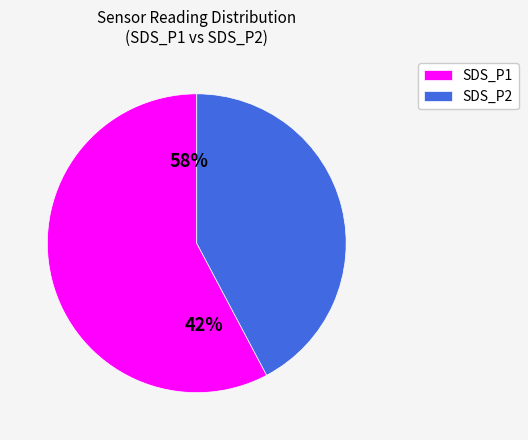

What is the smallest slice in the pie chart?

SDS_P2